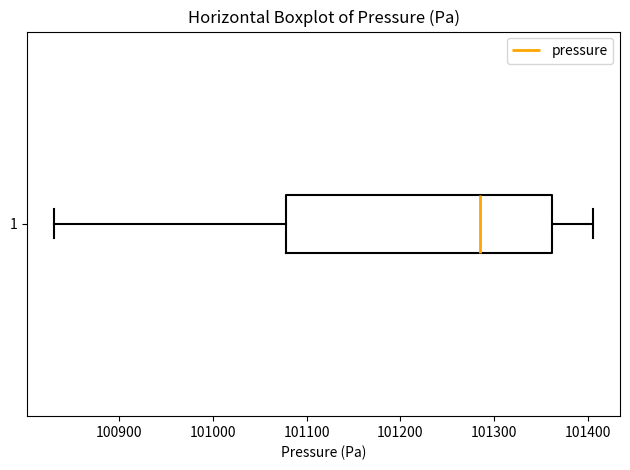

Read this box plot against the x-axis: the position of the median line, the range covered by the box, and the ends of both whiskers. The values are not printed on the chart, so give them approximately, as read against the axis.

median 101290, box 101080 to 101360, whiskers 100830 to 101410